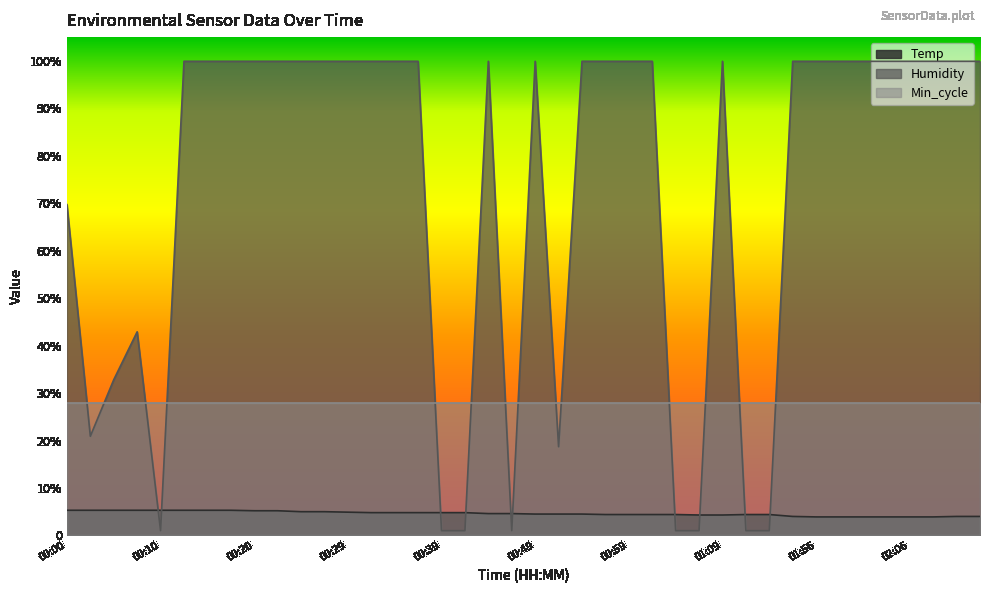

What position from the left is 02:06?

37